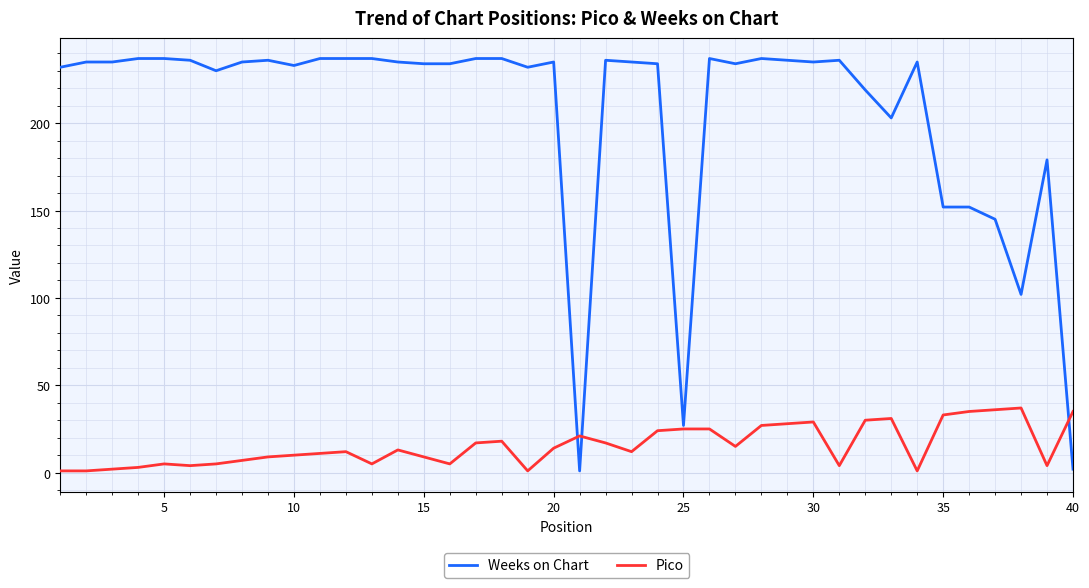

Rank the series by their average value, from lowest to highest.

Pico, Weeks on Chart